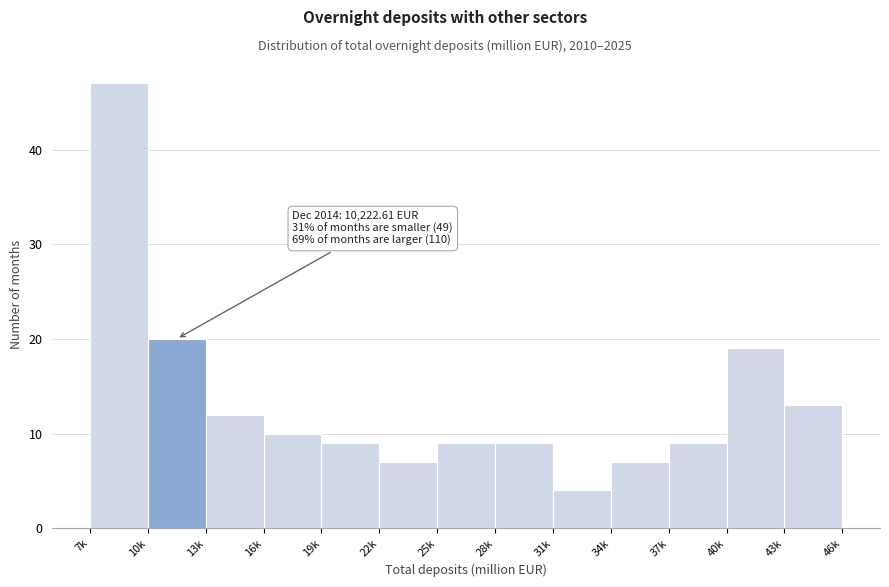

Reading left to right, transcribe all the data shown in this chart.

47	20	12	10	9	7	9	9	4	7	9	19	13